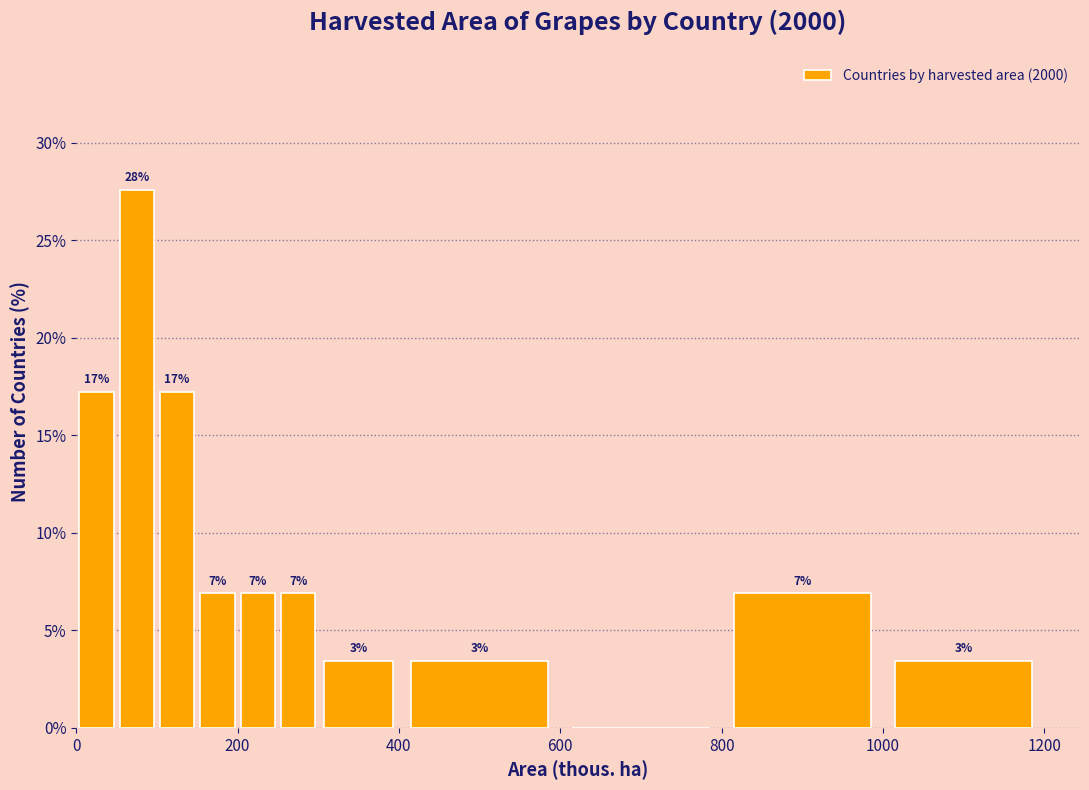

Around what value on the x-axis is the tallest bar? Give the approximate position of its centre, as read against the axis.

80